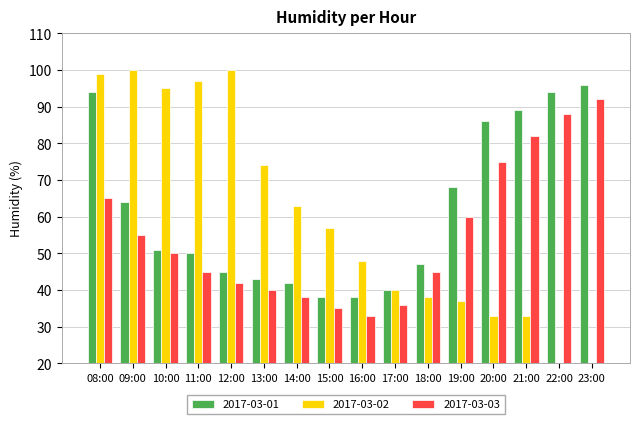

Between 08:00 and 13:00, which series saw the biggest shift?

2017-03-01